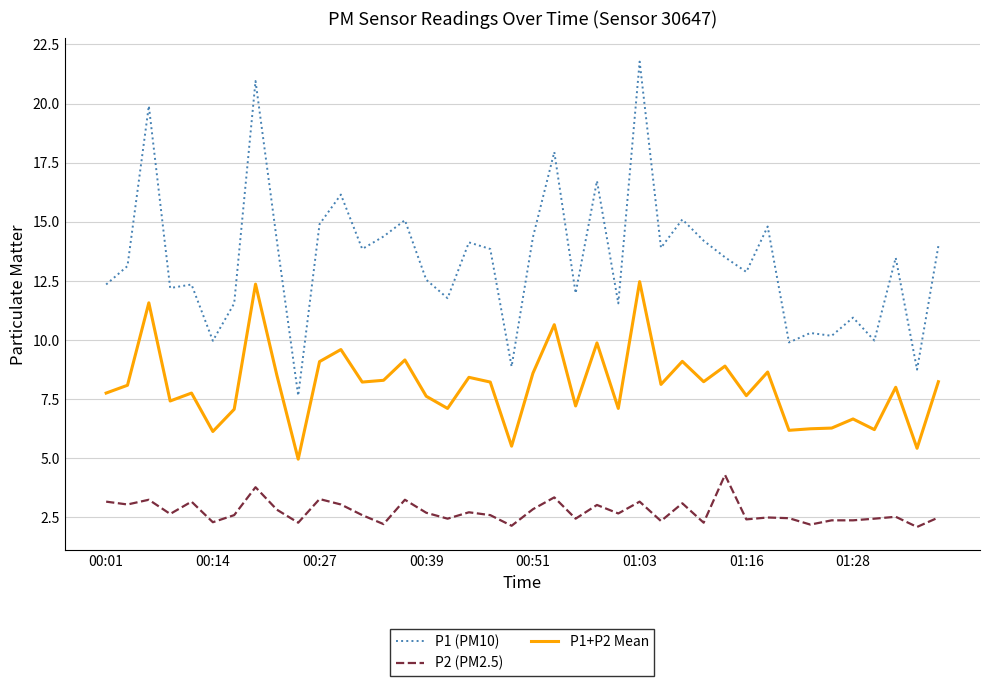

Rank the series by their maximum value, from highest to lowest.

P1 (PM10), P1+P2 Mean, P2 (PM2.5)